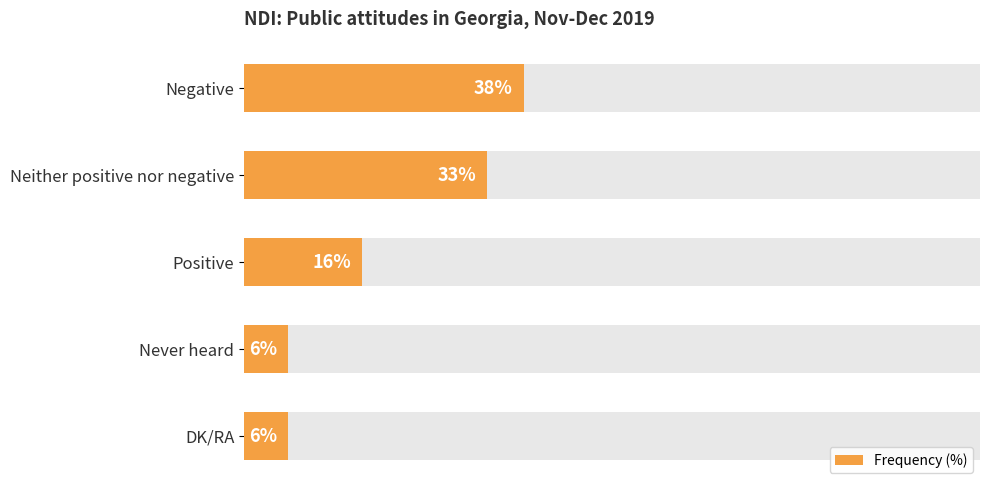

How many values are between 6 and 33?

4